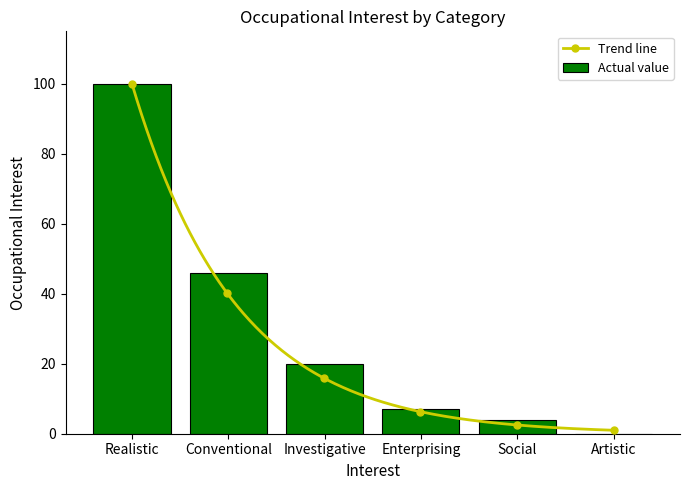

What is the label of the 4th bar from the right?

Investigative